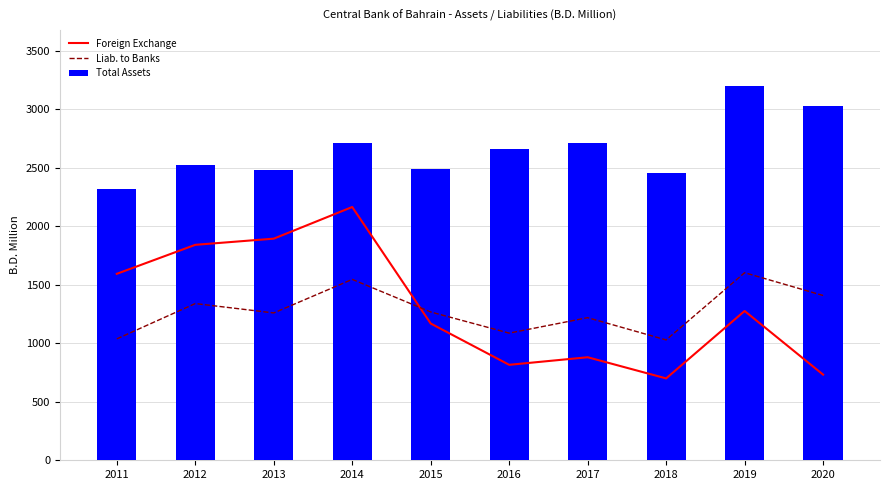

What is the average value of the Liab. to Banks series?

1279.6